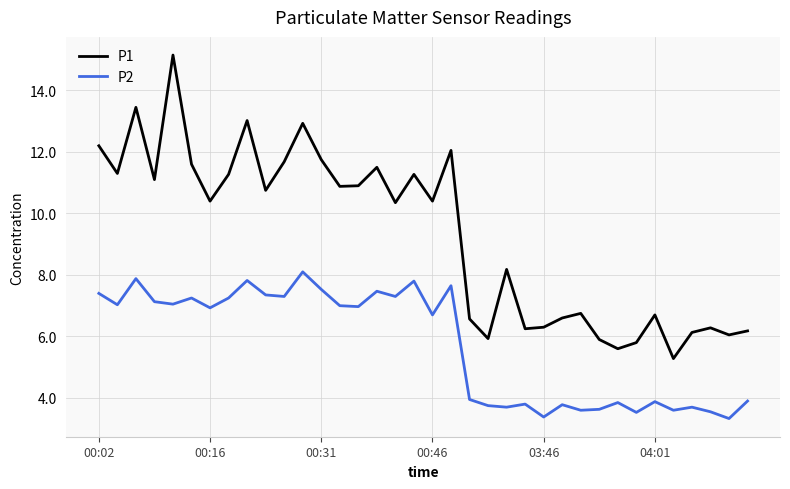

Which series has the largest range (max minus min)?

P1